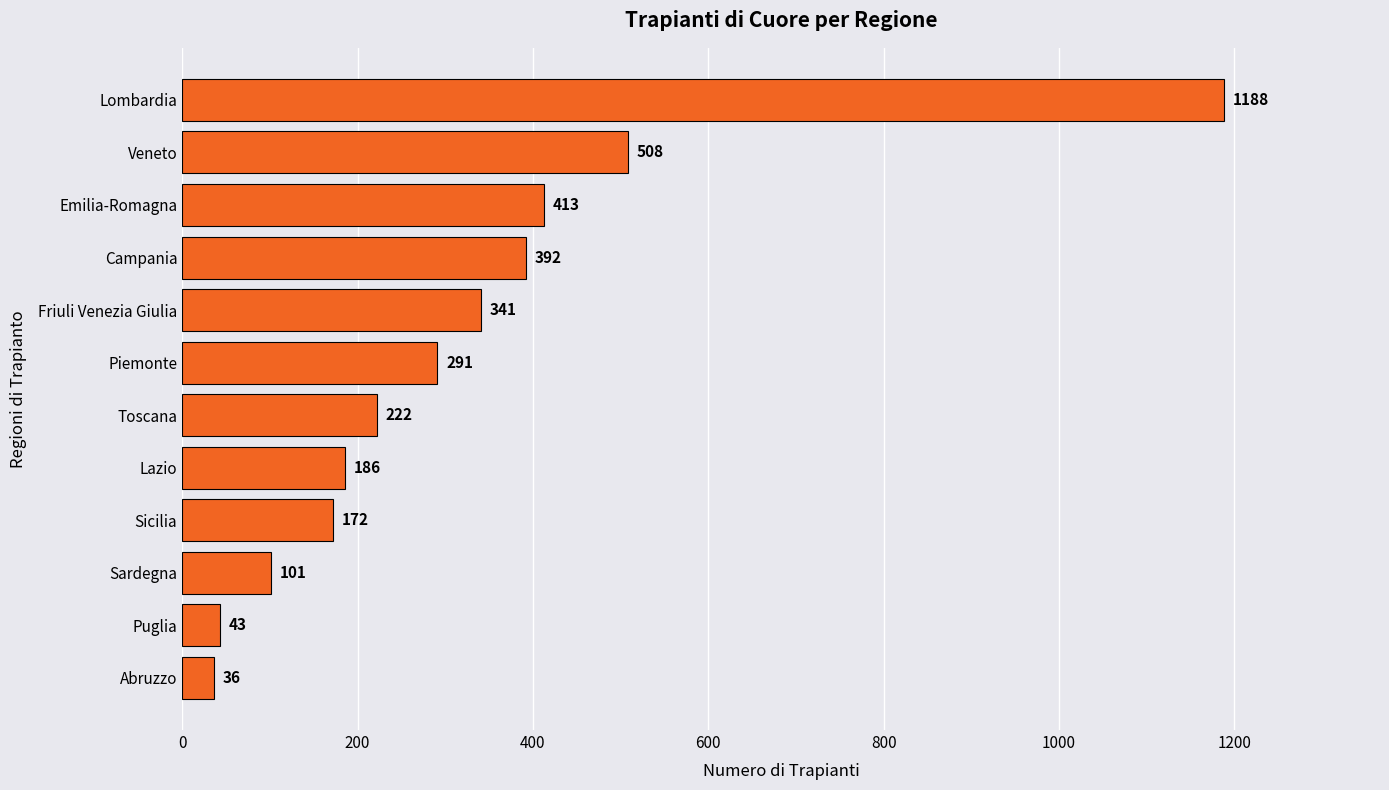

The value at Friuli Venezia Giulia is 341. True or false?

True